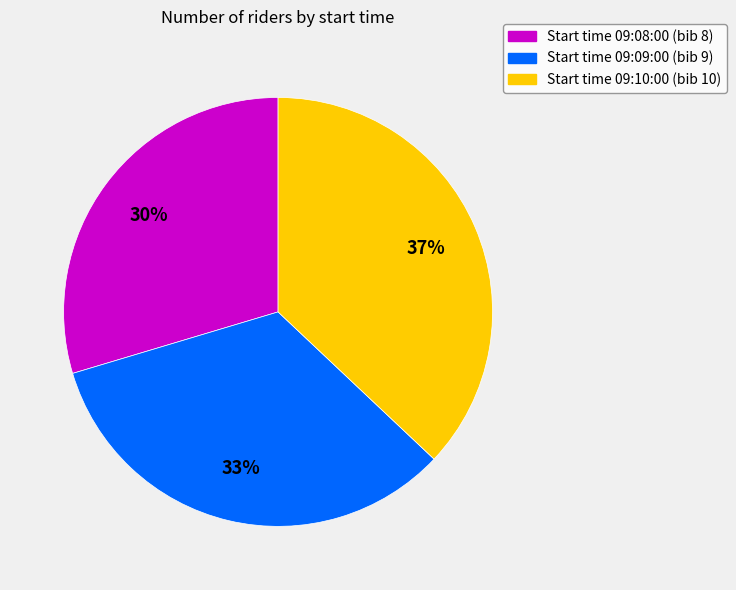

Does any single category account for the majority?

No